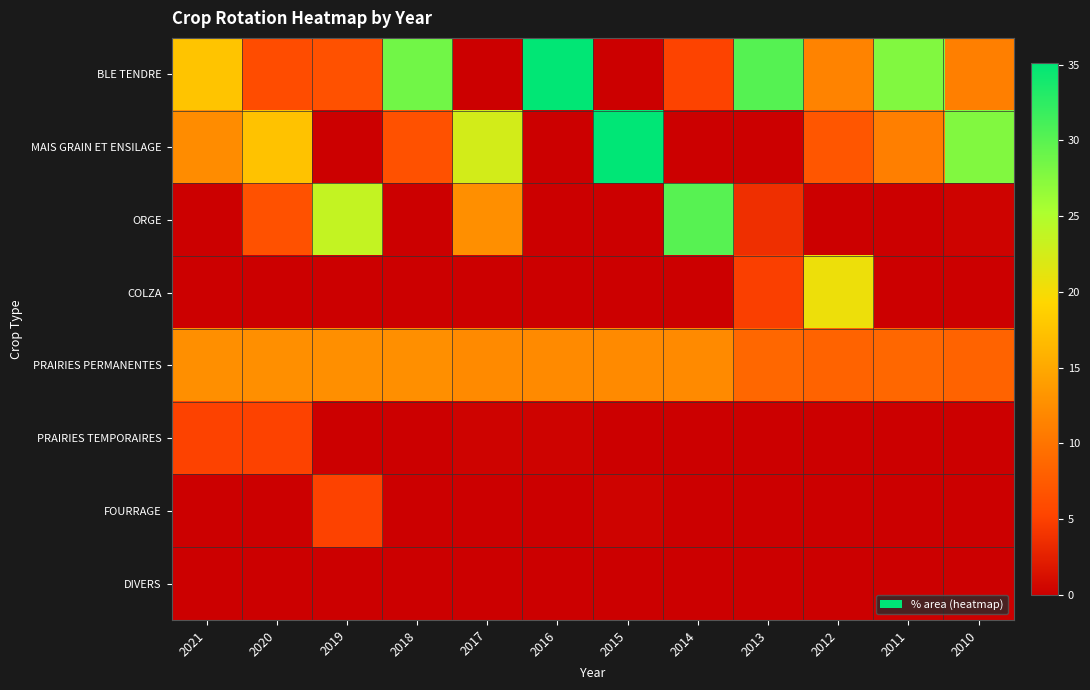

Reading left to right, extract all data points from this chart.

BLE TENDRE: 2021=17.6	2020=6.1	2019=6.5	2018=28.6	2017=0.0	2016=35.0	2015=0.0	2014=5.2	2013=30.2	2012=11.4	2011=27.7	2010=11.1
MAIS GRAIN ET ENSILAGE: 2021=12.4	2020=17.4	2019=0.0	2018=6.5	2017=22.5	2016=0.0	2015=35.1	2014=0.0	2013=0.0	2012=7.0	2011=11.1	2010=27.7
ORGE: 2021=0.0	2020=6.5	2019=23.6	2018=0.0	2017=12.6	2016=0.0	2015=0.0	2014=30.1	2013=3.7	2012=0.0	2011=0.0	2010=0.3
COLZA: 2021=0.0	2020=0.0	2019=0.0	2018=0.0	2017=0.0	2016=0.0	2015=0.0	2014=0.0	2013=4.8	2012=20.6	2011=0.0	2010=0.0
PRAIRIES PERMANENTES: 2021=12.6	2020=12.6	2019=12.6	2018=12.6	2017=12.2	2016=12.2	2015=12.2	2014=12.2	2013=8.7	2012=8.3	2011=8.7	2010=8.3
PRAIRIES TEMPORAIRES: 2021=5.1	2020=5.1	2019=0.0	2018=0.0	2017=0.3	2016=0.3	2015=0.0	2014=0.0	2013=0.0	2012=0.0	2011=0.0	2010=0.0
FOURRAGE: 2021=0.0	2020=0.0	2019=5.1	2018=0.0	2017=0.0	2016=0.0	2015=0.3	2014=0.0	2013=0.0	2012=0.0	2011=0.0	2010=0.0
DIVERS: 2021=0.0	2020=0.0	2019=0.0	2018=0.0	2017=0.0	2016=0.1	2015=0.0	2014=0.0	2013=0.0	2012=0.0	2011=0.0	2010=0.0